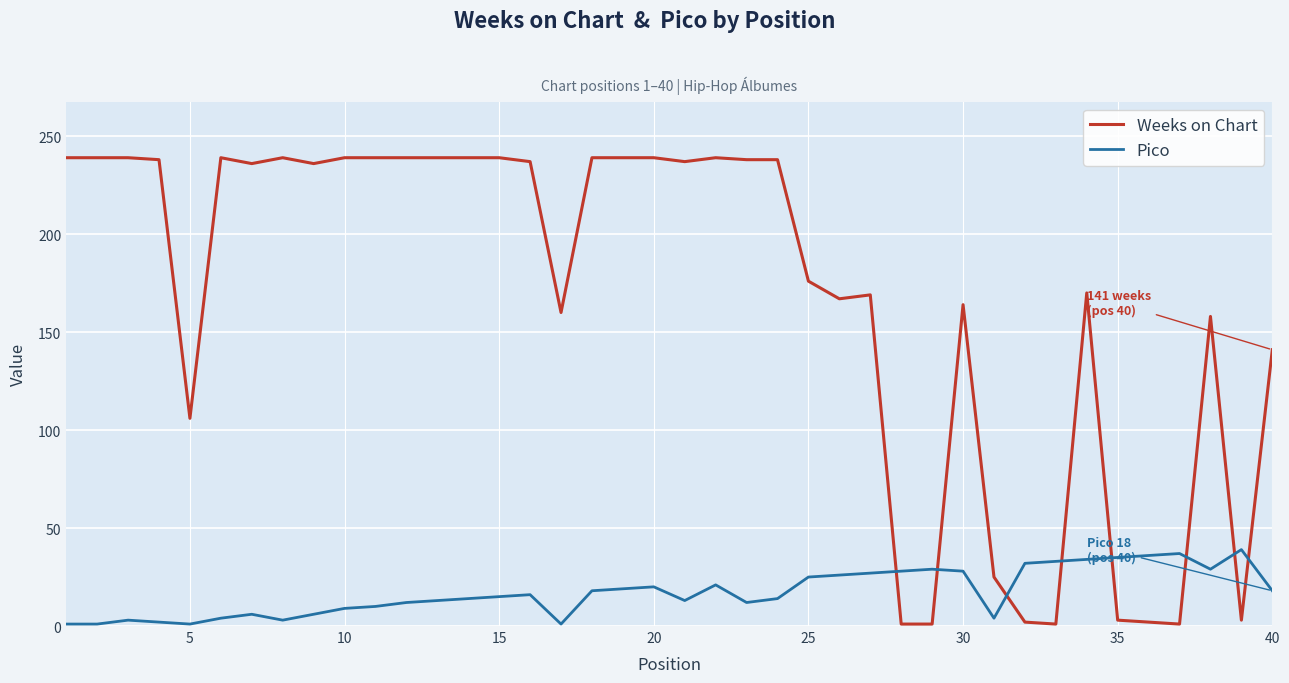

Rank the series by their maximum value, from highest to lowest.

Weeks on Chart, Pico